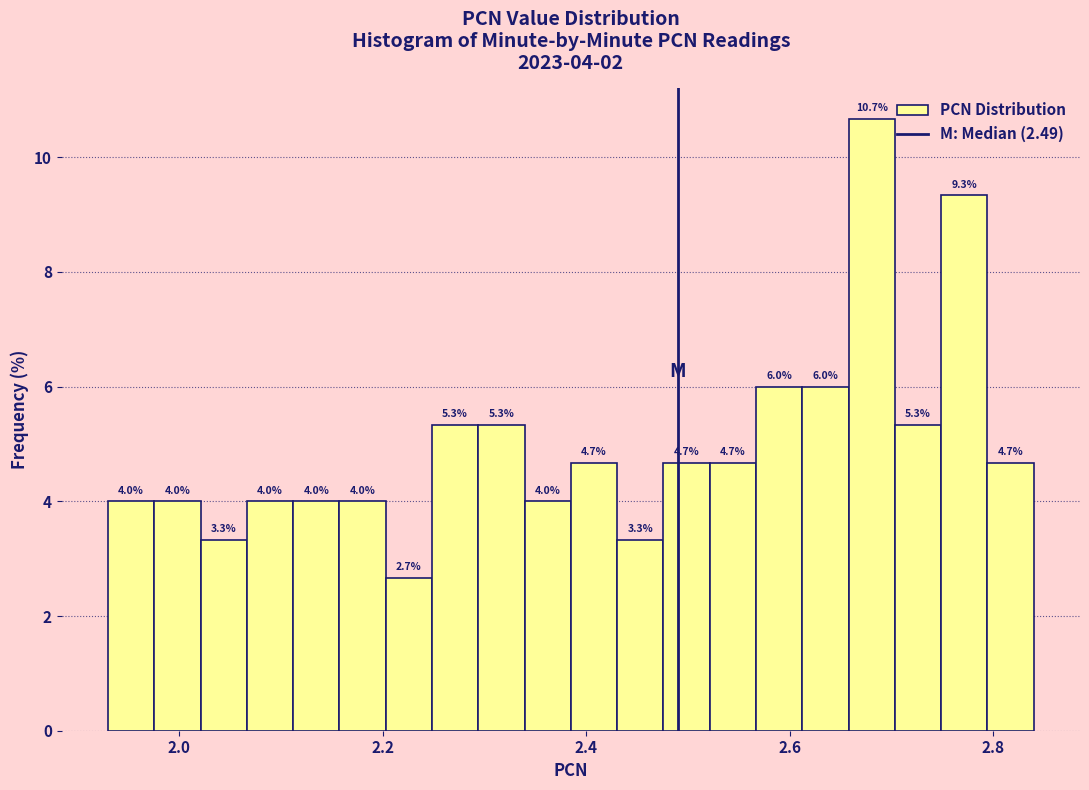

Around what value on the x-axis is the tallest bar? Give the approximate position of its centre, as read against the axis.

2.68